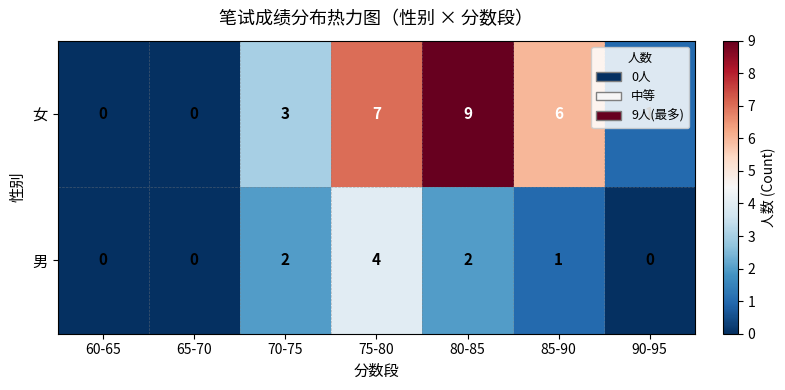

Rank the series at 75-80 from highest to lowest value.

女, 男